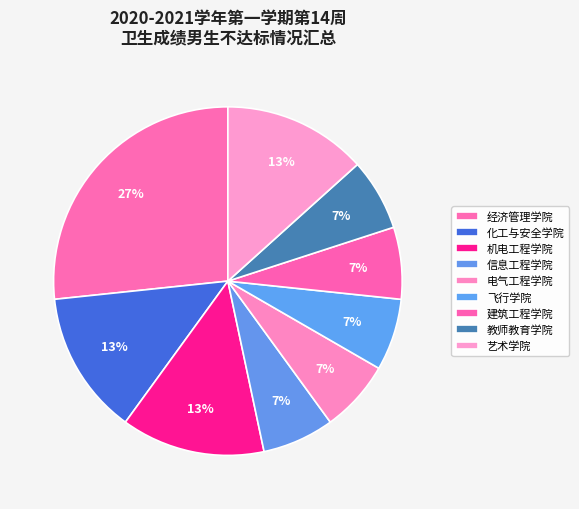

Rank the categories by value from highest to lowest.

经济管理学院, 化工与安全学院, 机电工程学院, 艺术学院, 信息工程学院, 电气工程学院, 飞行学院, 建筑工程学院, 教师教育学院